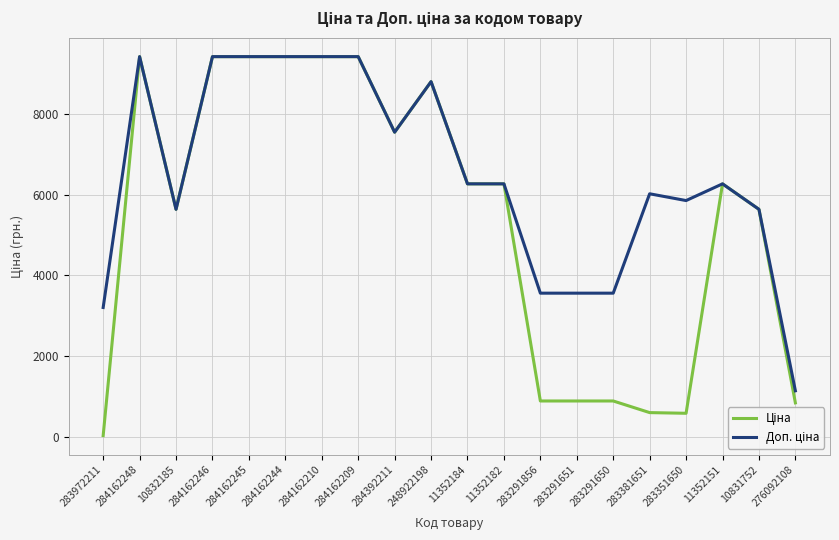

Which category has the lowest value across all series?

283972211